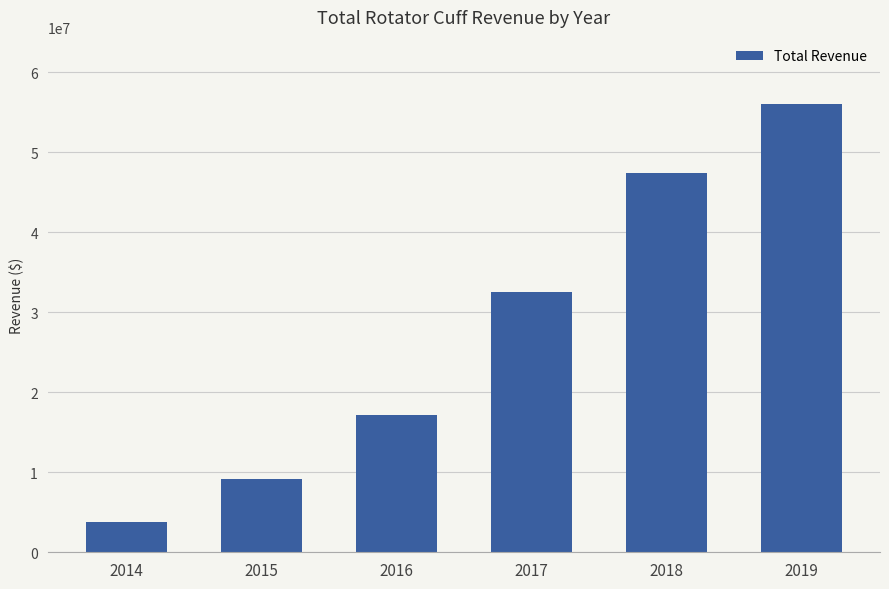

List the labels in order of value, smallest first.

2014, 2015, 2016, 2017, 2018, 2019